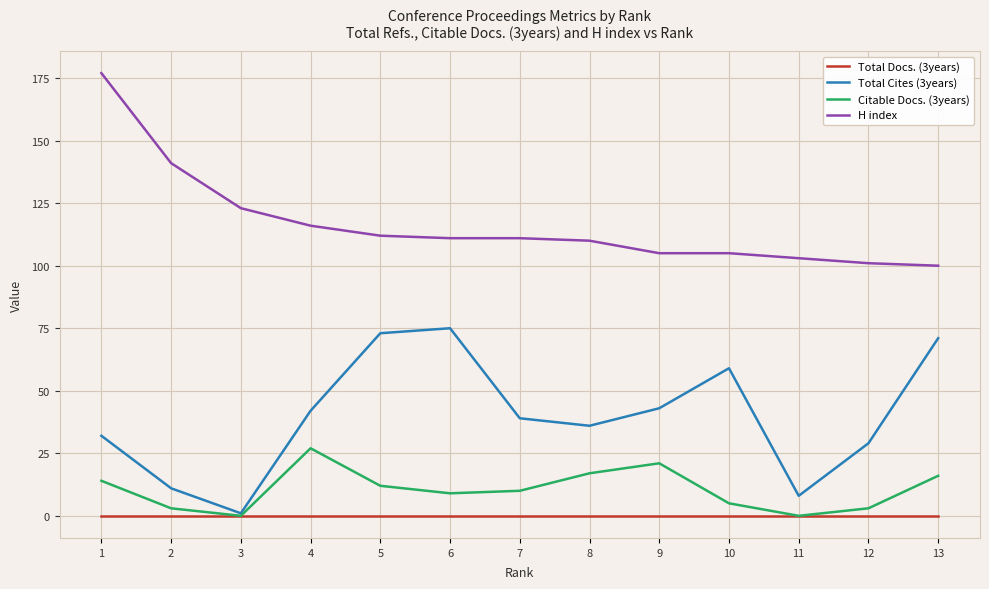

Which series has the largest range (max minus min)?

H index